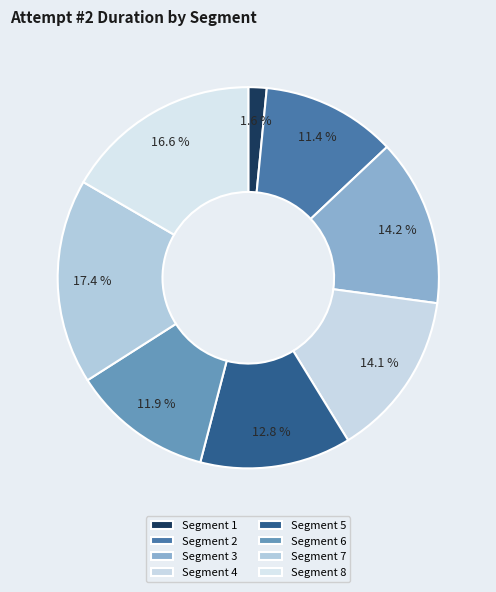

Which has a higher value, Segment 7 or Segment 3?

Segment 7